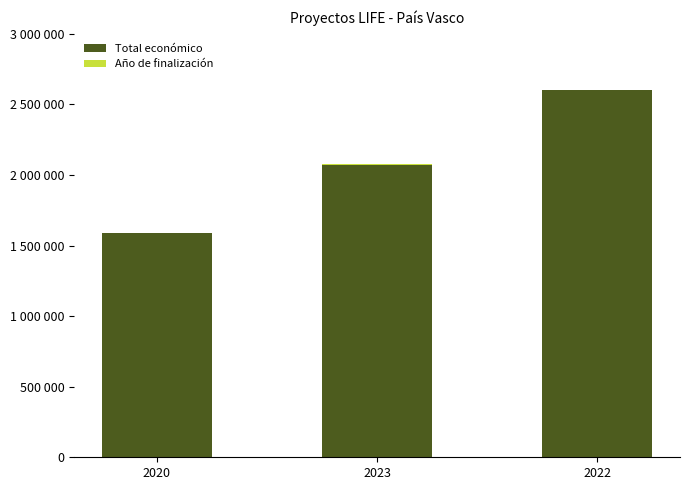

Rank the series at 2023 from lowest to highest value.

Año de finalización, Total económico